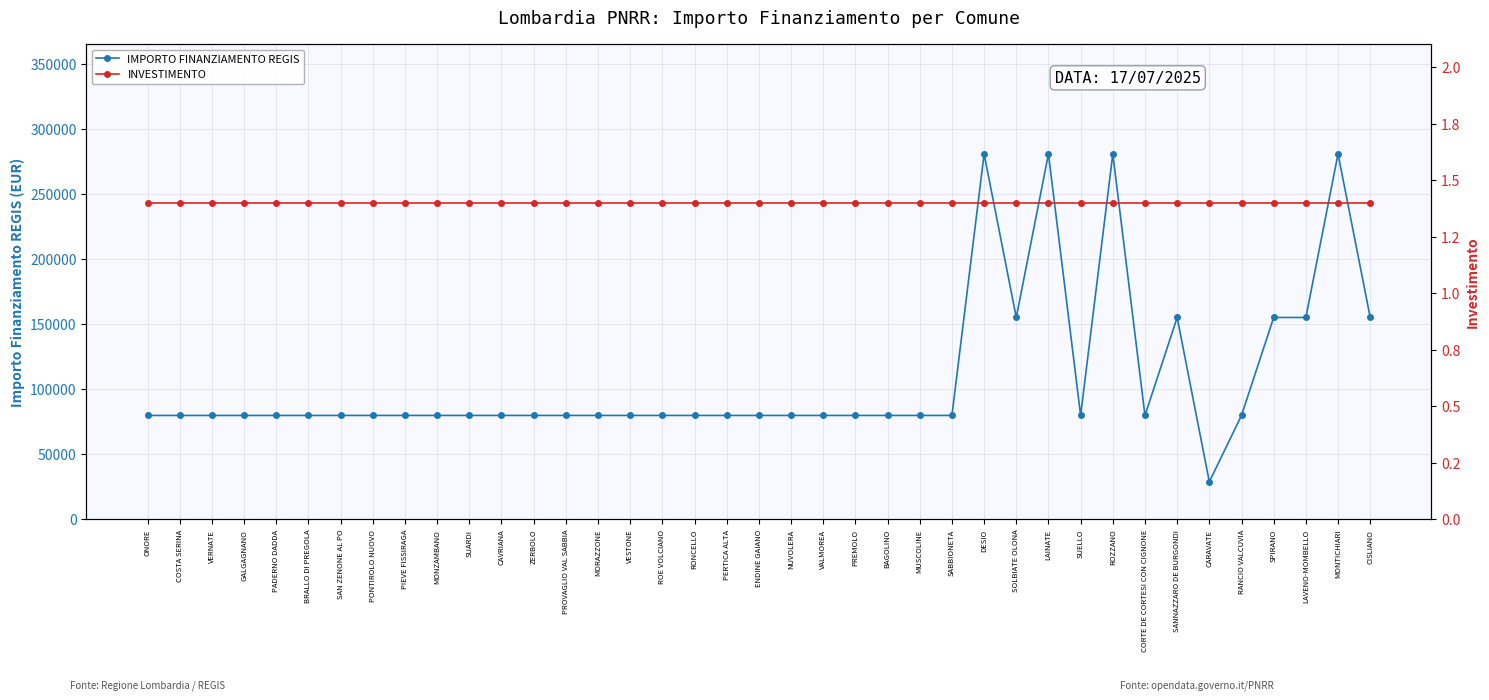

Reading left to right, list all the values displayed in this chart.

IMPORTO FINANZIAMENTO REGIS: ONORE=79922	COSTA SERINA=79922	VERNATE=79922	GALGAGNANO=79922	PADERNO DADDA=79922	BRALLO DI PREGOLA=79922	SAN ZENONE AL PO=79922	PONTIROLO NUOVO=79922	PIEVE FISSIRAGA=79922	MONZAMBANO=79922	SUARDI=79922	CAVRIANA=79922	ZERBOLO=79922	PROVAGLIO VAL SABBIA=79922	MORAZZONE=79922	VESTONE=79922	ROE VOLCIANO=79922	RONCELLO=79922	PERTICA ALTA=79922	ENDINE GAIANO=79922	NUVOLERA=79922	VALMOREA=79922	PREMOLO=79922	BAGOLINO=79922	MUSCOLINE=79922	SABBIONETA=79922	DESIO=280932	SOLBIATE OLONA=155234	LAINATE=280932	SUELLO=79922	ROZZANO=280932	CORTE DE CORTESI CON CIGNONE=79922	SANNAZZARO DE BURGONDI=155234	CARAVATE=28902	RANCIO VALCUVIA=79922	SPIRANO=155234	LAVENO-MOMBELLO=155234	MONTICHIARI=280932	CISLIANO=155234
INVESTIMENTO: ONORE=140000	COSTA SERINA=140000	VERNATE=140000	GALGAGNANO=140000	PADERNO DADDA=140000	BRALLO DI PREGOLA=140000	SAN ZENONE AL PO=140000	PONTIROLO NUOVO=140000	PIEVE FISSIRAGA=140000	MONZAMBANO=140000	SUARDI=140000	CAVRIANA=140000	ZERBOLO=140000	PROVAGLIO VAL SABBIA=140000	MORAZZONE=140000	VESTONE=140000	ROE VOLCIANO=140000	RONCELLO=140000	PERTICA ALTA=140000	ENDINE GAIANO=140000	NUVOLERA=140000	VALMOREA=140000	PREMOLO=140000	BAGOLINO=140000	MUSCOLINE=140000	SABBIONETA=140000	DESIO=140000	SOLBIATE OLONA=140000	LAINATE=140000	SUELLO=140000	ROZZANO=140000	CORTE DE CORTESI CON CIGNONE=140000	SANNAZZARO DE BURGONDI=140000	CARAVATE=140000	RANCIO VALCUVIA=140000	SPIRANO=140000	LAVENO-MOMBELLO=140000	MONTICHIARI=140000	CISLIANO=140000